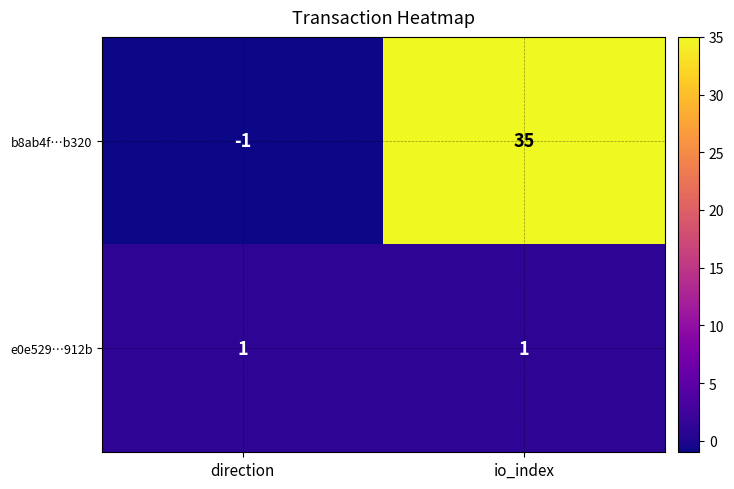

Rank the series at io_index from highest to lowest value.

b8ab4f…b320, e0e529…912b